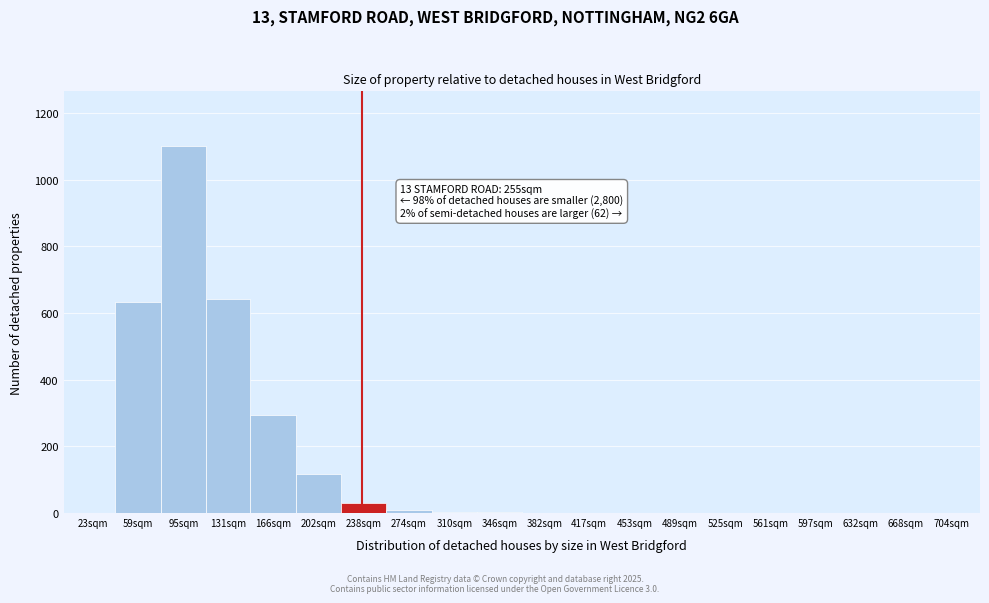

Is it true that the value at 668sqm is 0?

True